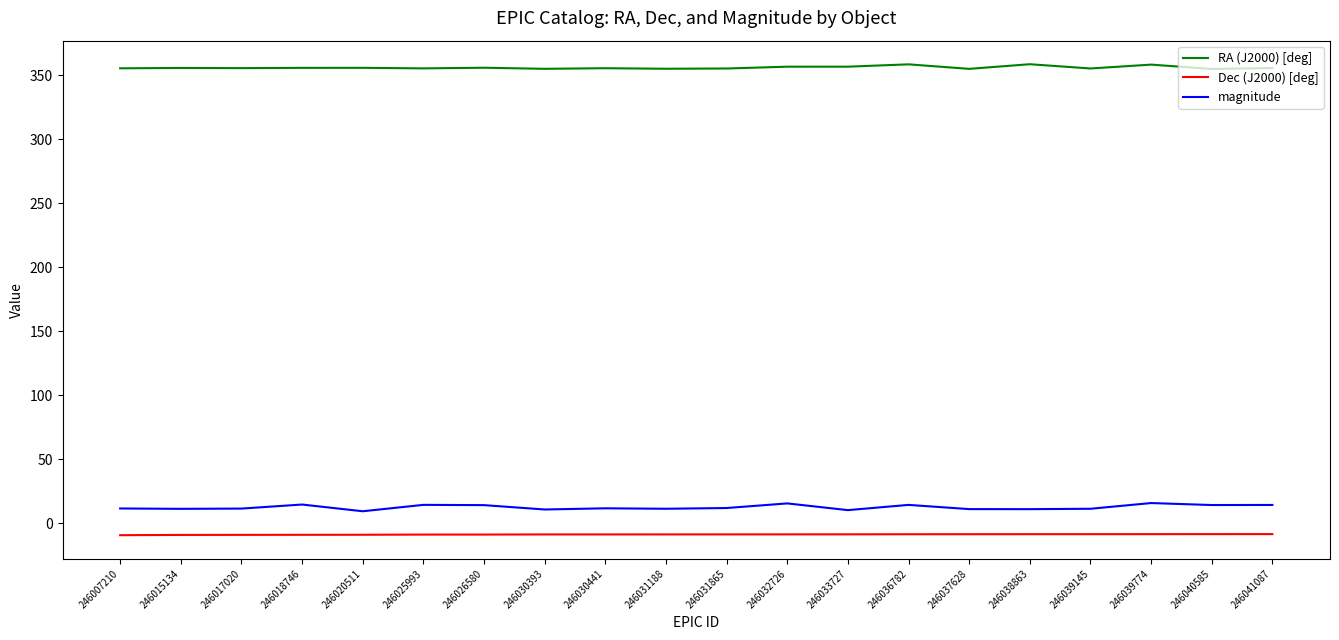

What is the total value across all series at 246017020?

358.0